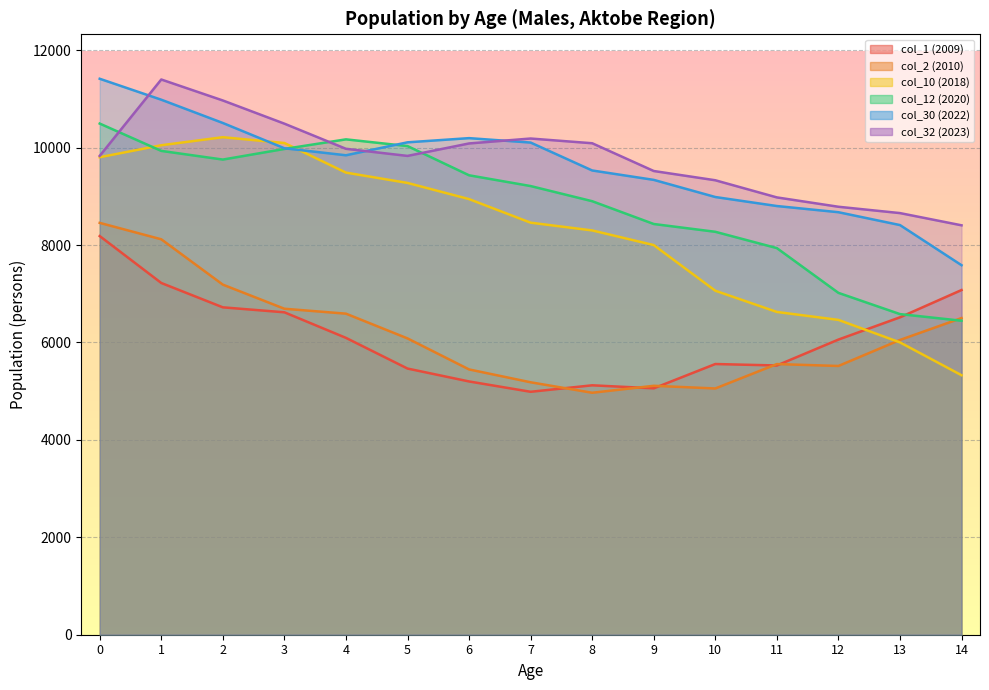

What is the value of the col_12 (2020) point at the 8th from the left?

9212